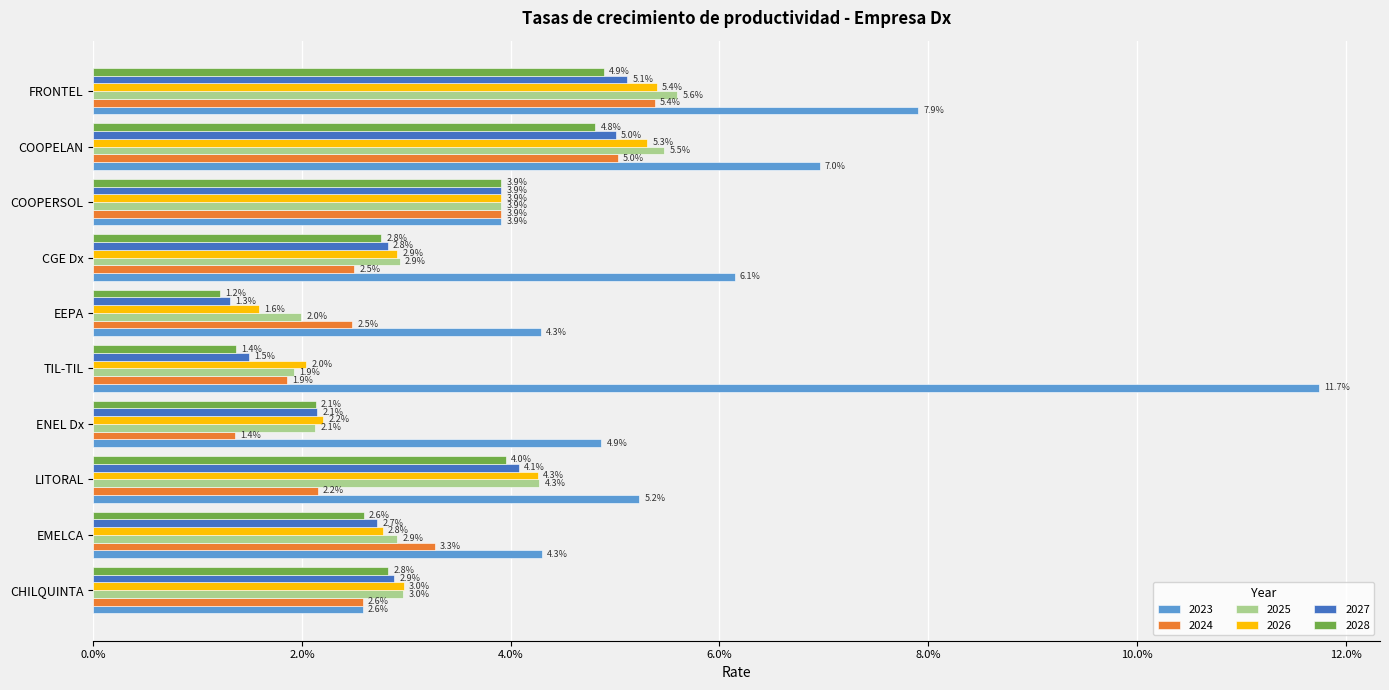

True or false: 2027 has a value of 0.1 at COOPERSOL.

False